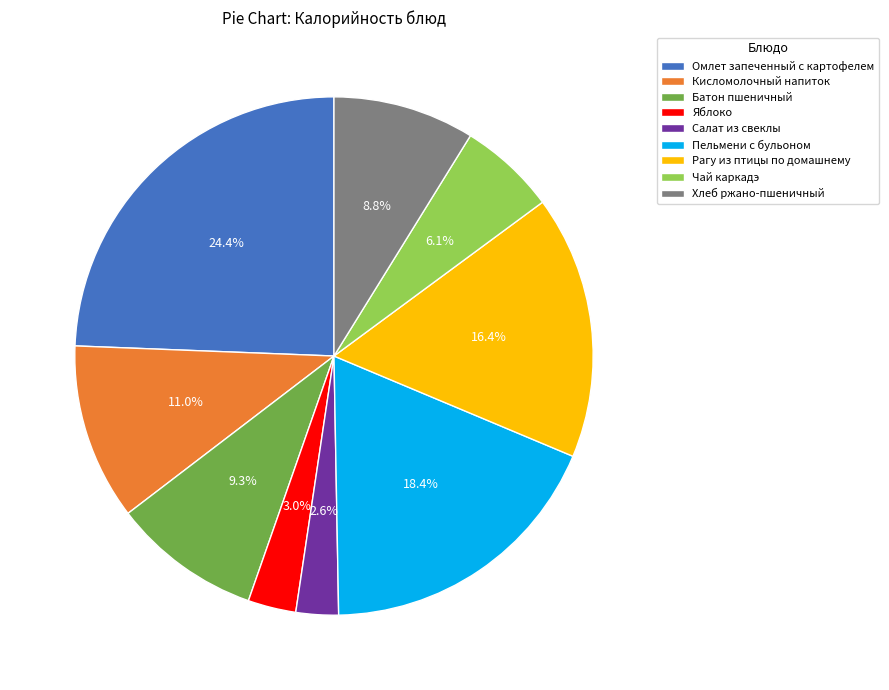

Is it true that Хлеб ржано-пшеничный is 16% of the pie?

False